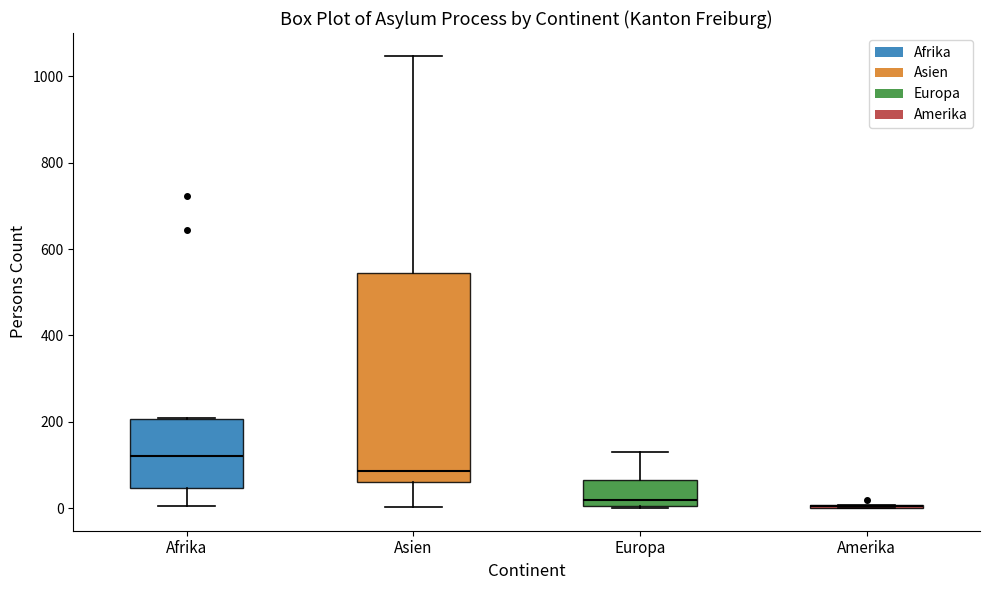

Which box is the tallest, from its lower edge to its upper edge?

Asien